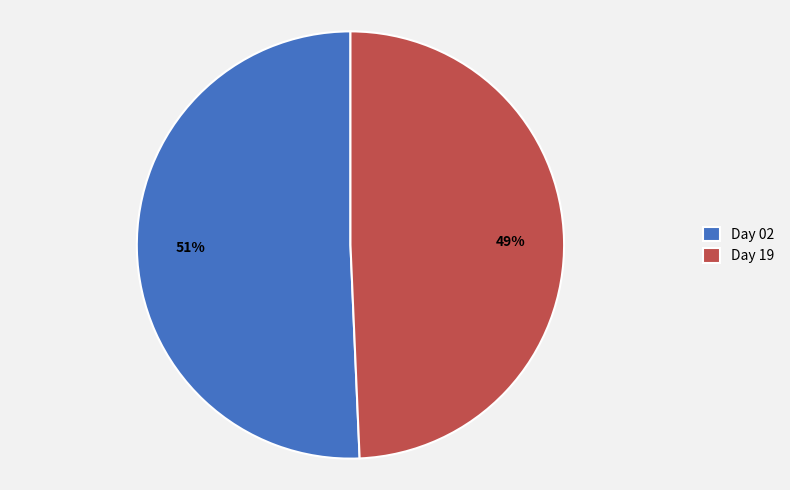

Which category has the biggest portion of the pie?

Day 02